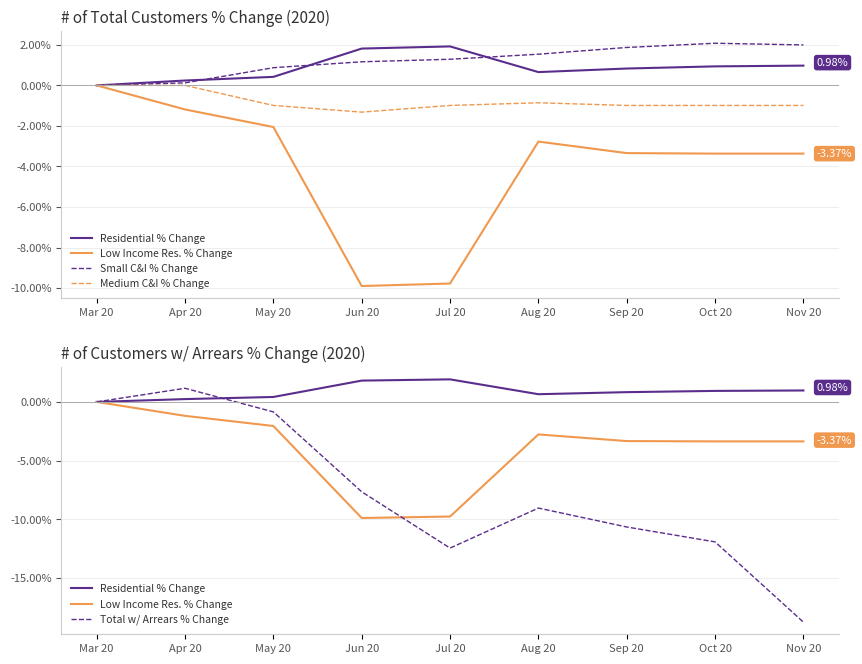

At which label is Residential % Change closest to 0?

Mar 20